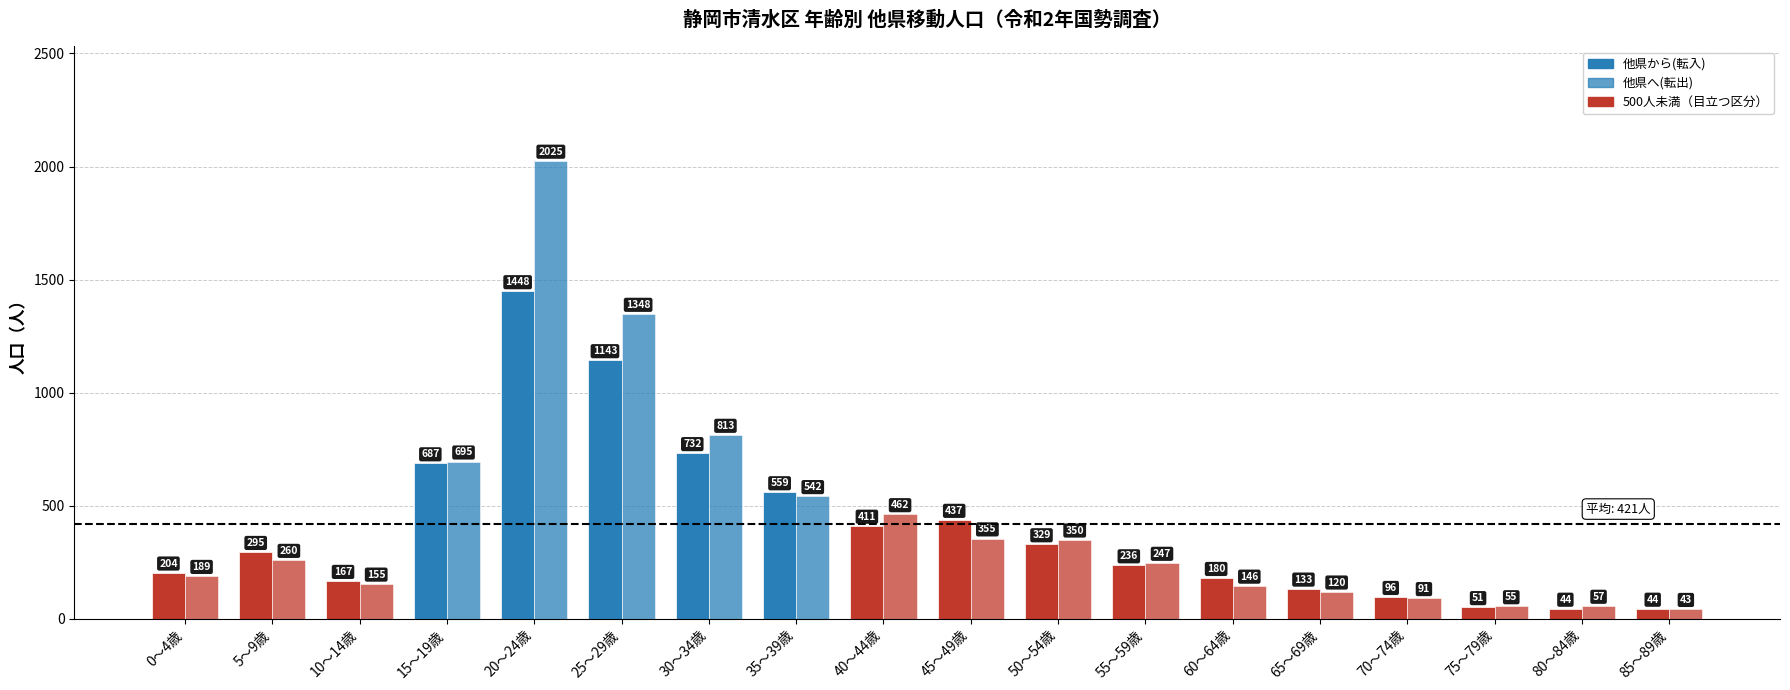

What is the minimum value shown in the chart?

43